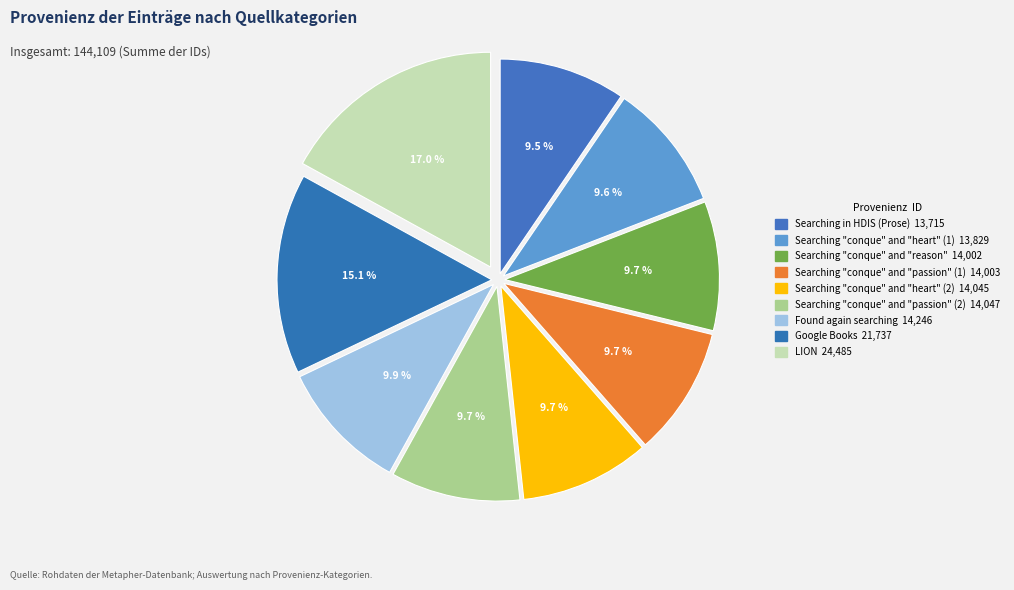

Count the number of slices in the pie.

9